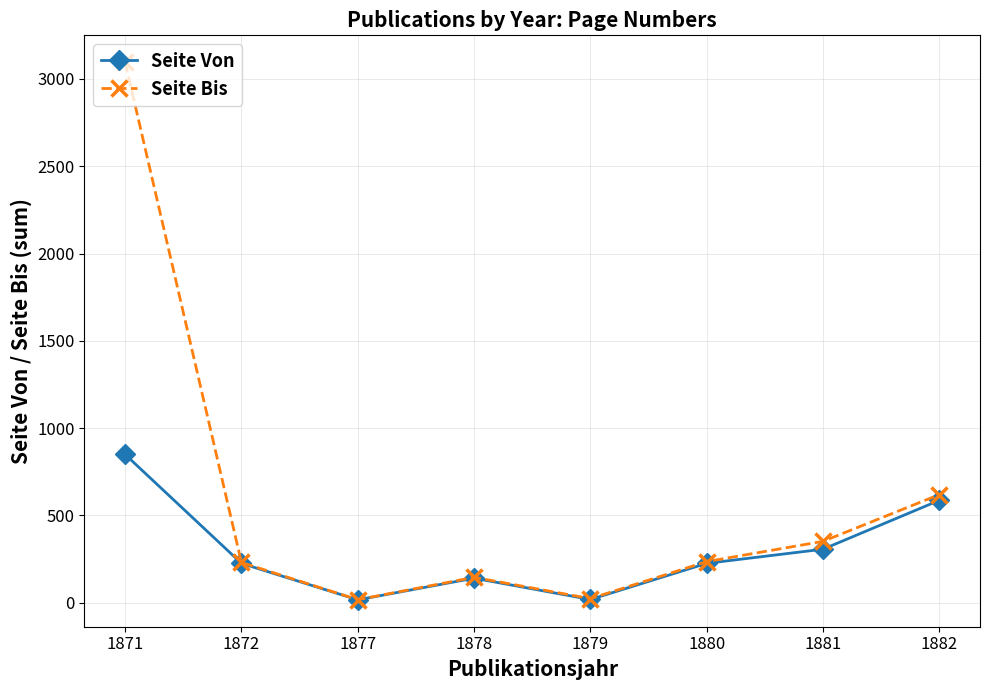

Rank the series by their average value, from lowest to highest.

Seite Von, Seite Bis